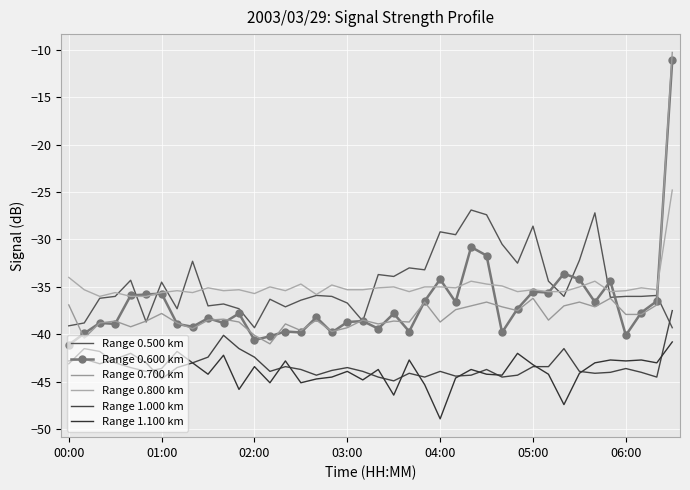

In Range 1.000 km, how many points are lower than both neighbors (excluding endpoints)?

10